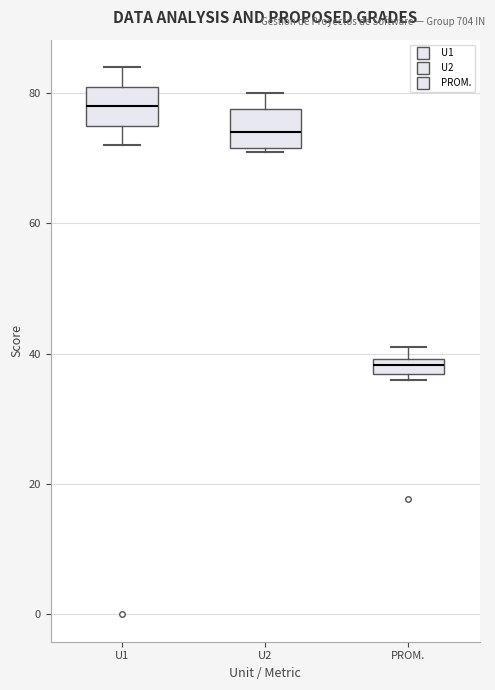

Which box has the highest median line?

U1